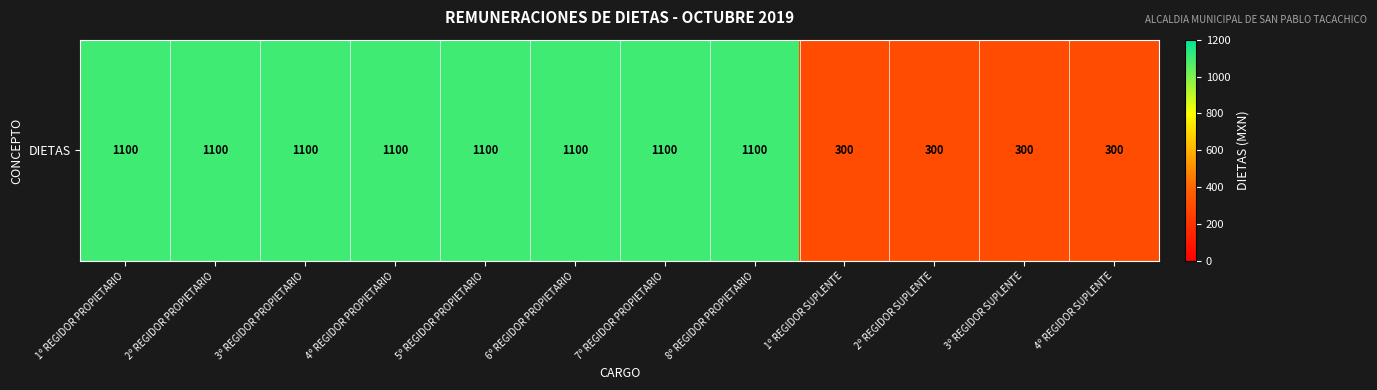

List the labels in order of value, smallest first.

1º REGIDOR SUPLENTE, 2º REGIDOR SUPLENTE, 3º REGIDOR SUPLENTE, 4º REGIDOR SUPLENTE, 1º REGIDOR PROPIETARIO, 2º REGIDOR PROPIETARIO, 3º REGIDOR PROPIETARIO, 4º REGIDOR PROPIETARIO, 5º REGIDOR PROPIETARIO, 6º REGIDOR PROPIETARIO, 7º REGIDOR PROPIETARIO, 8º REGIDOR PROPIETARIO